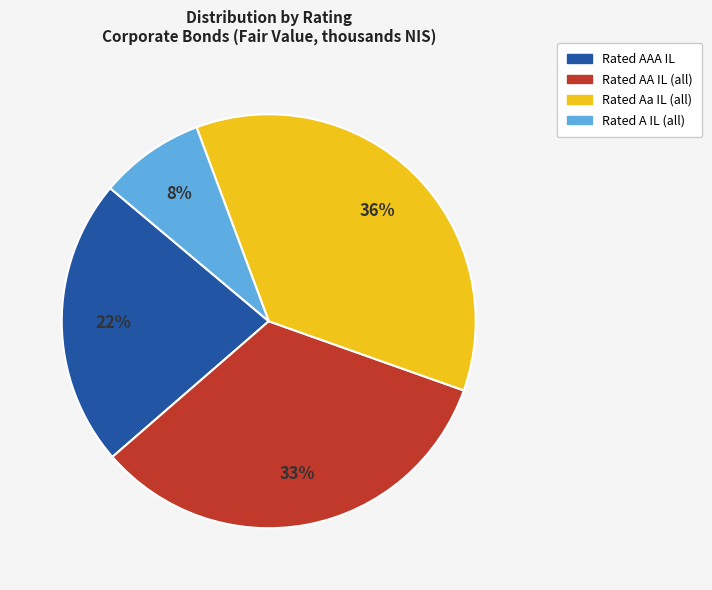

Is there a majority slice in this chart?

No